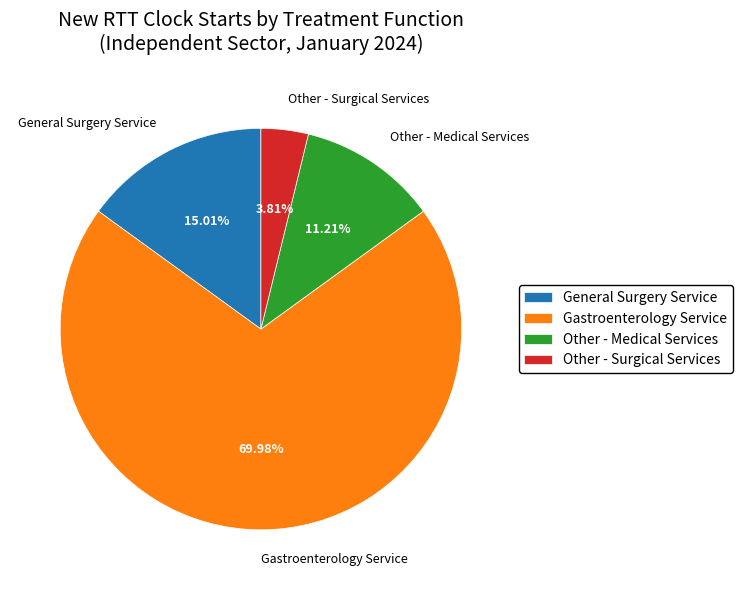

Is Gastroenterology Service the majority of the pie?

Yes